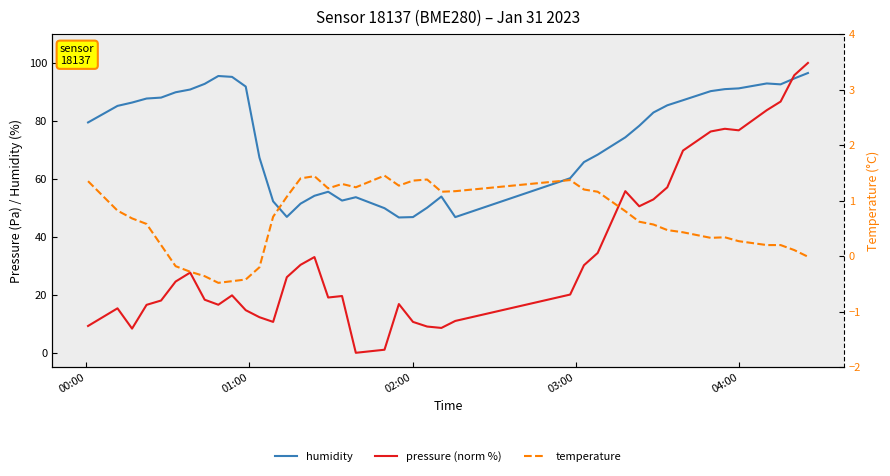

Is the value of pressure (norm %) at 13 greater than the value of temperature at 28?

Yes